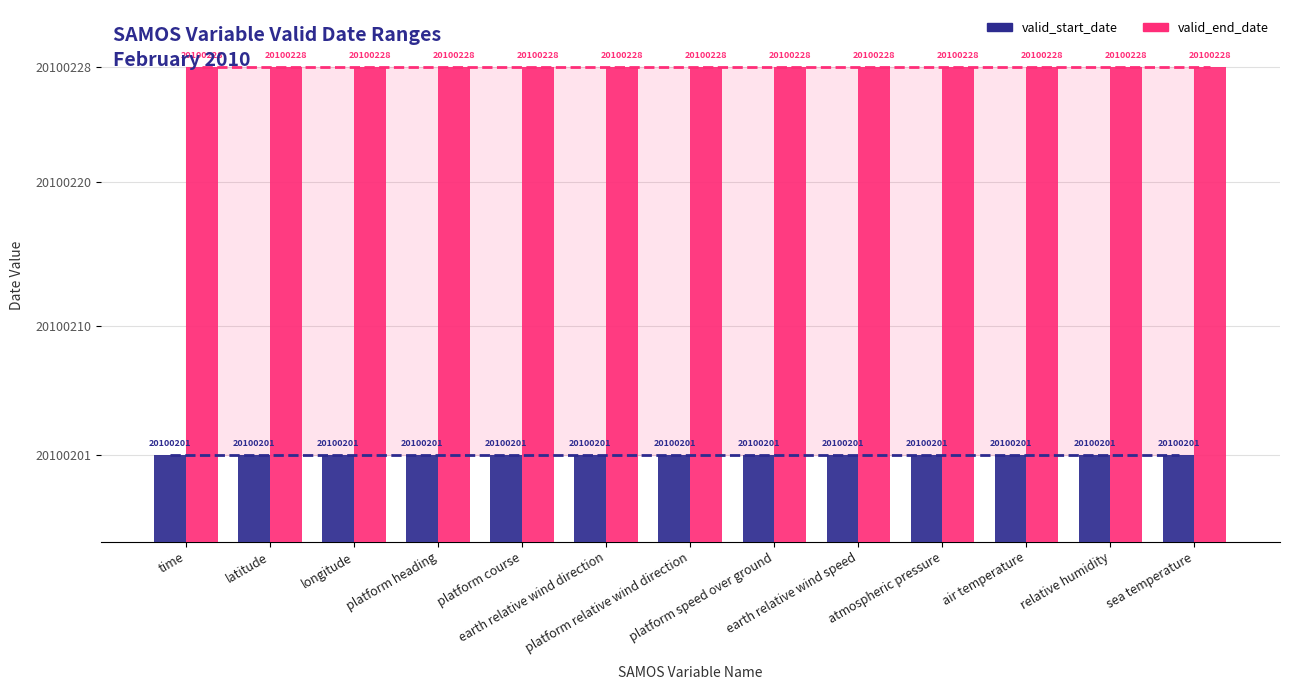

What is the sum of all valid_end_date values?

261302964